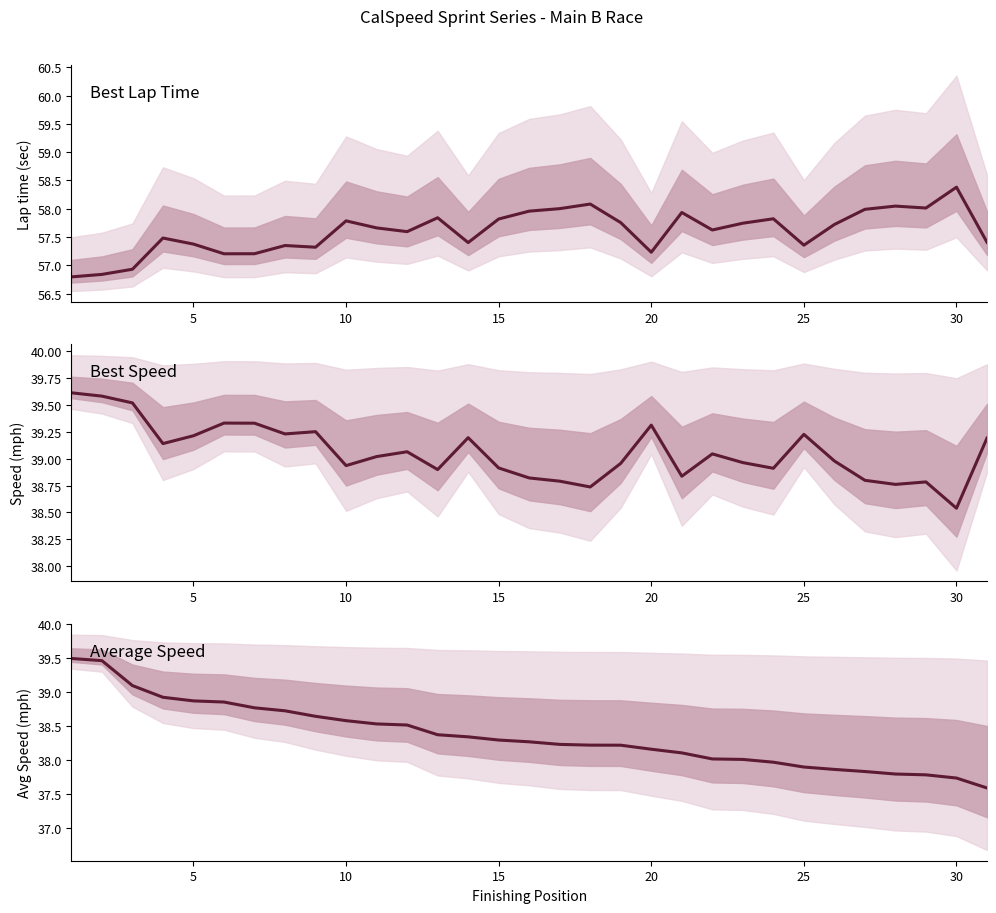

What is the total value across all series at 20?

134.7